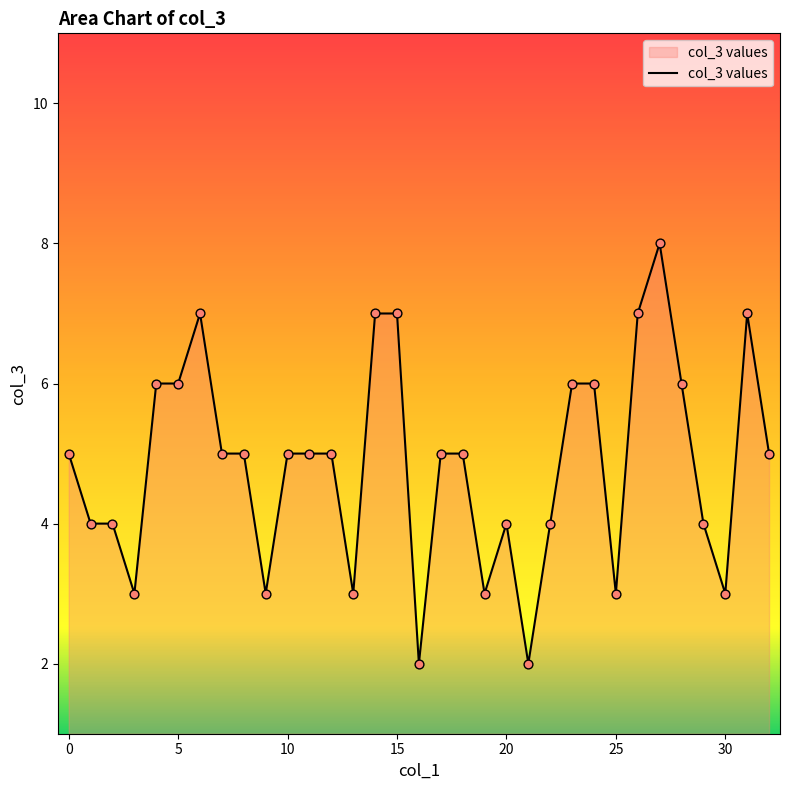

What is the maximum value shown in the chart?

8